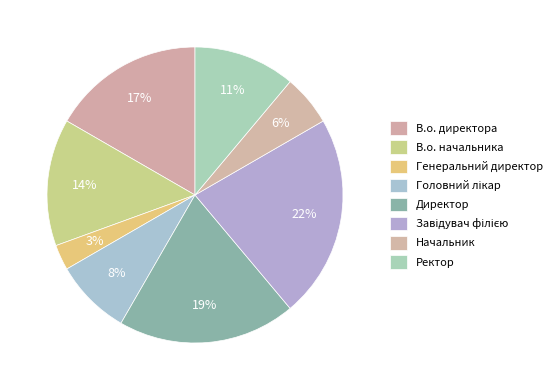

Does any single category account for the majority?

No